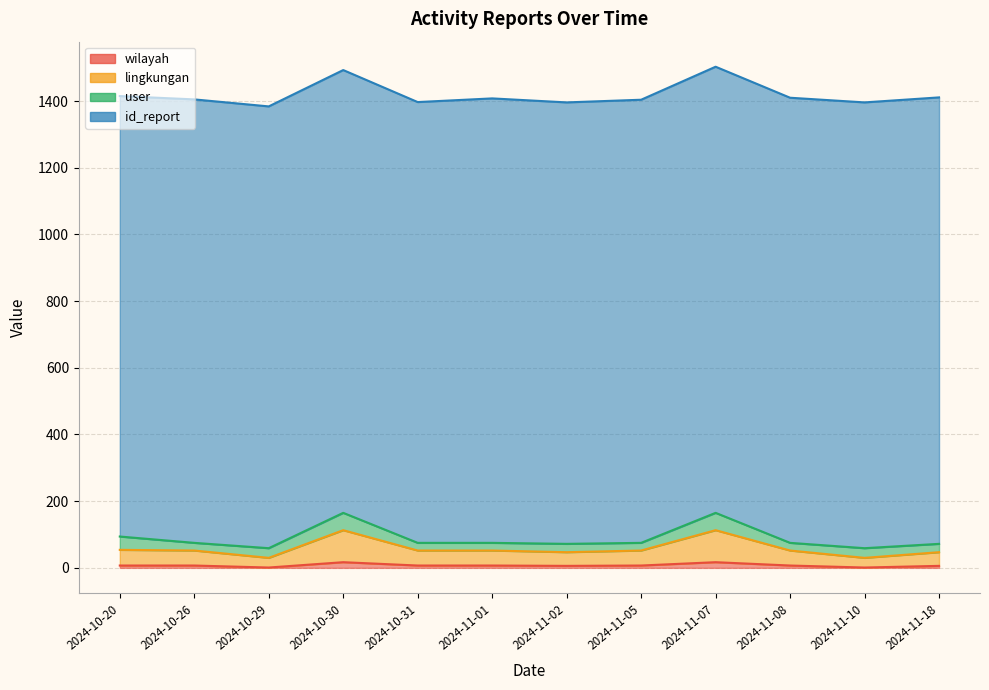

The wilayah series shows 5 at 2024-10-20. True or false?

False